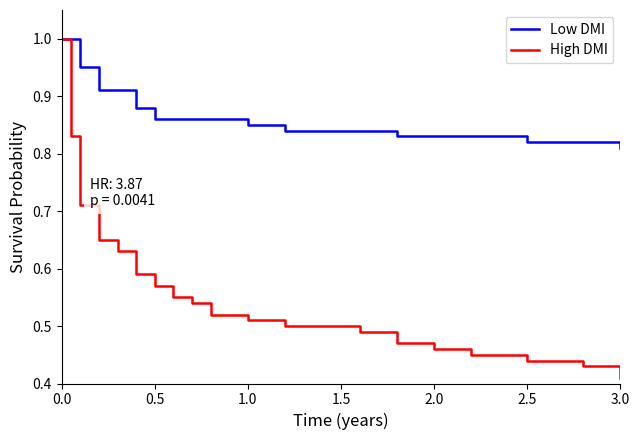

Rank the series by their average value, from lowest to highest.

High DMI, Low DMI